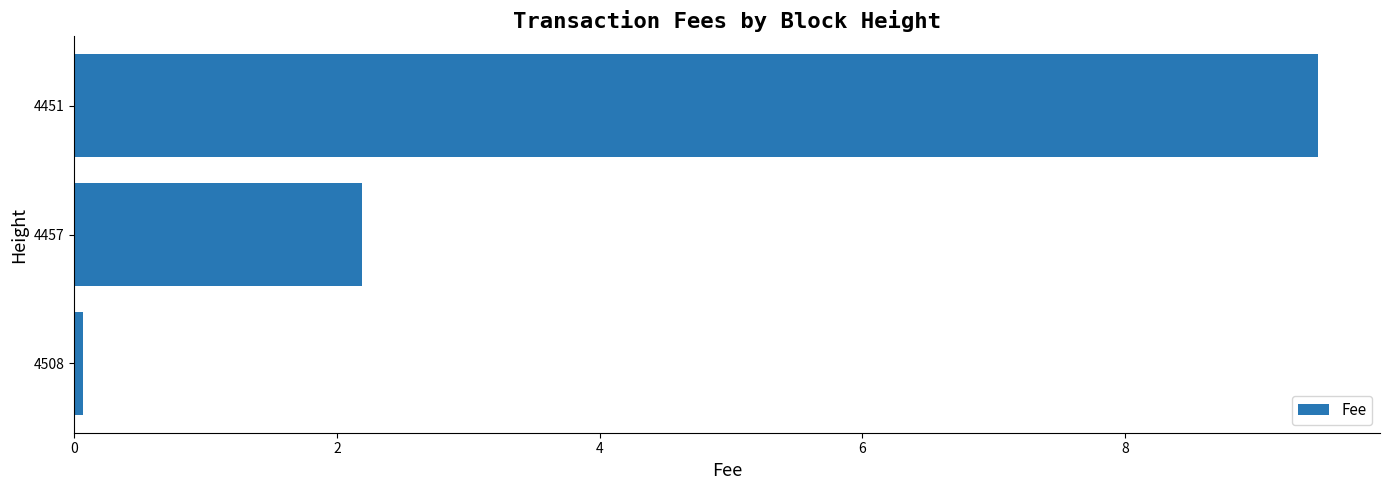

Approximately how many times larger is the value at 4451 compared to 4457?

4.3